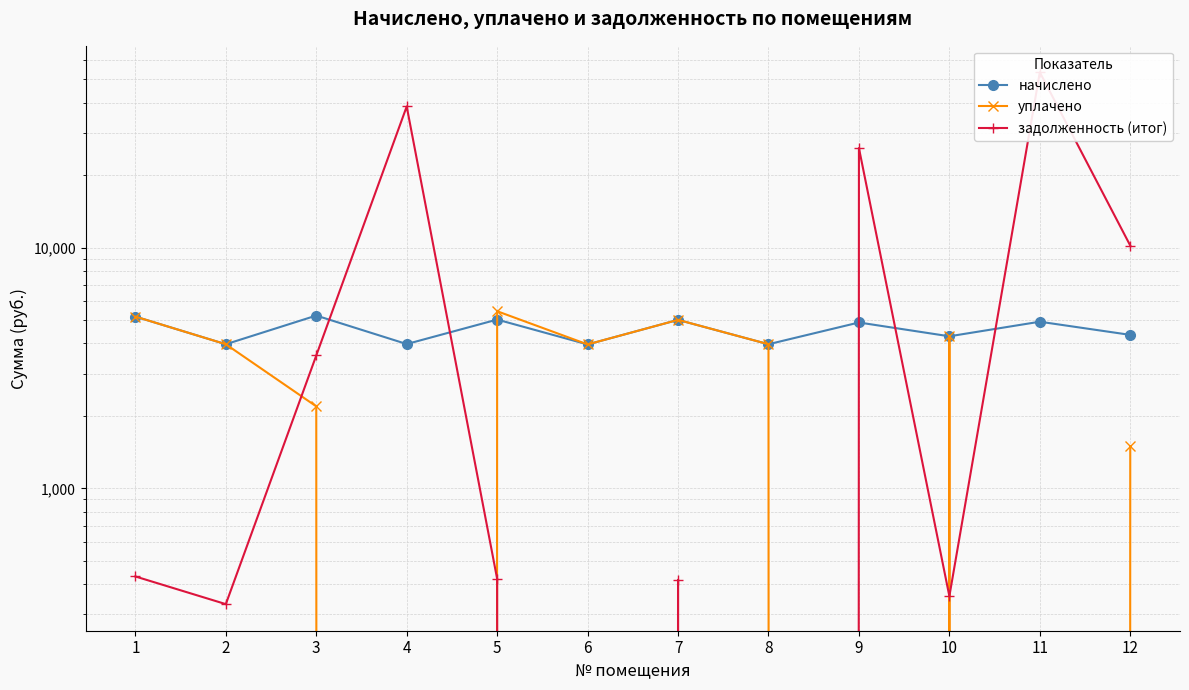

At which category is the sum across all series the highest?

11